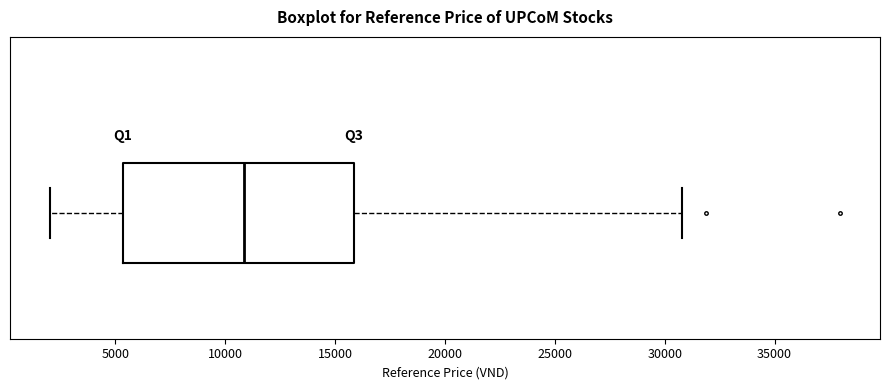

Read this box plot against the x-axis: the position of the median line, the range covered by the box, and the ends of both whiskers. The values are not printed on the chart, so give them approximately, as read against the axis.

median 11000, box 5500 to 16000, whiskers 2000 to 31000